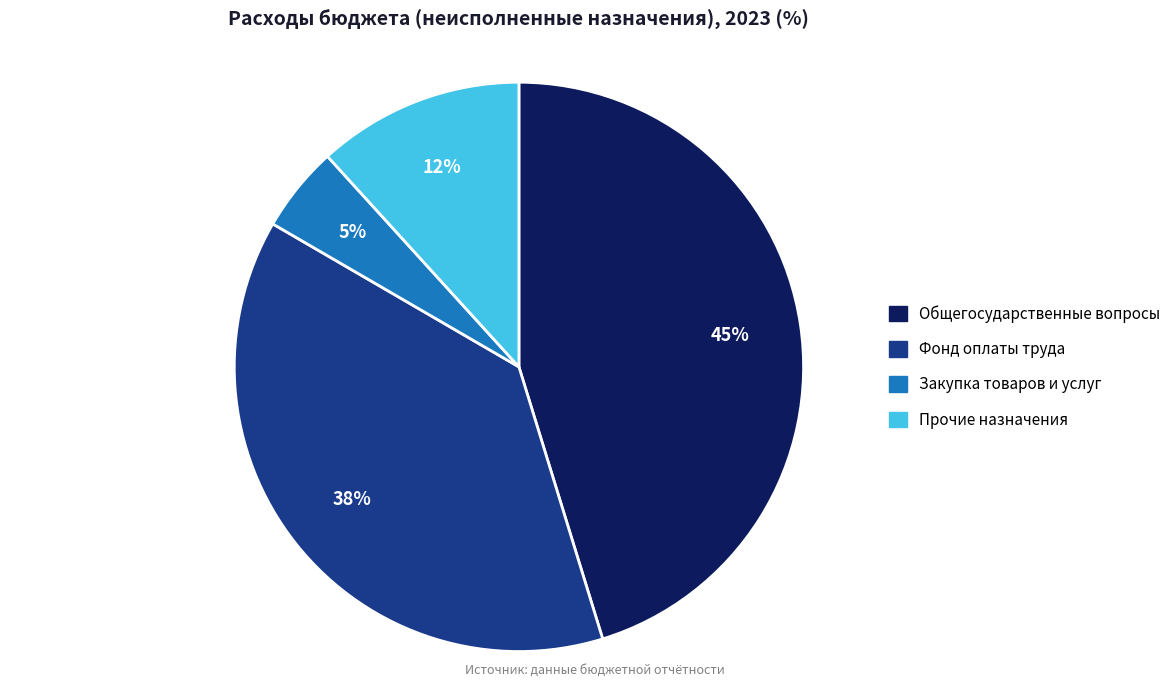

What percentage is the Закупка товаров slice, to the nearest percent?

5%